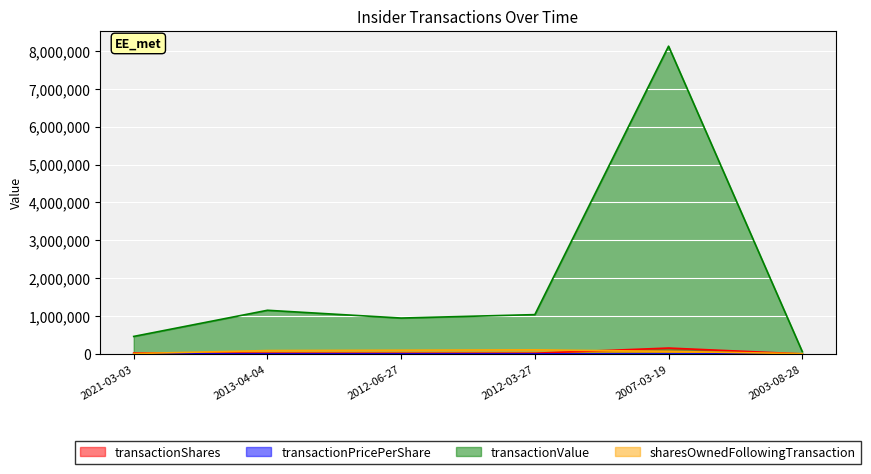

True or false: transactionValue and transactionPricePerShare cross at least once.

False